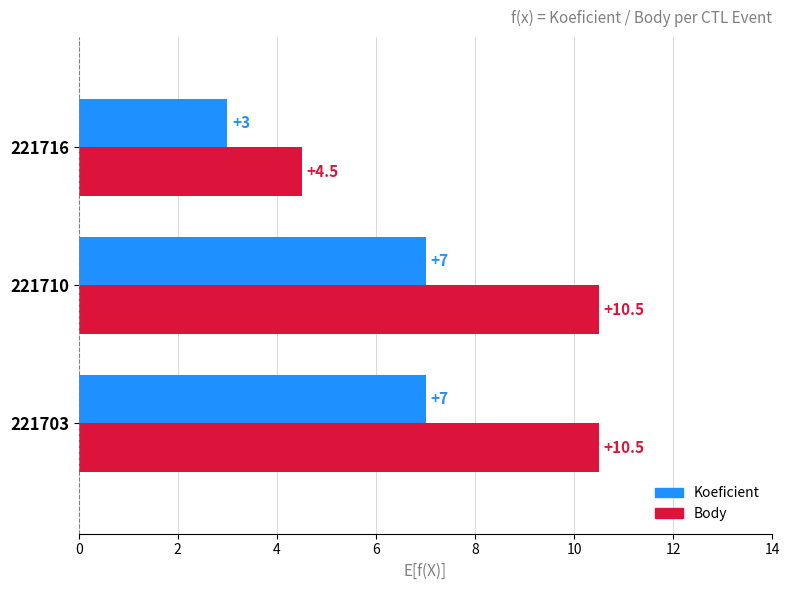

List the series in order of their peak value, highest first.

Body, Koeficient